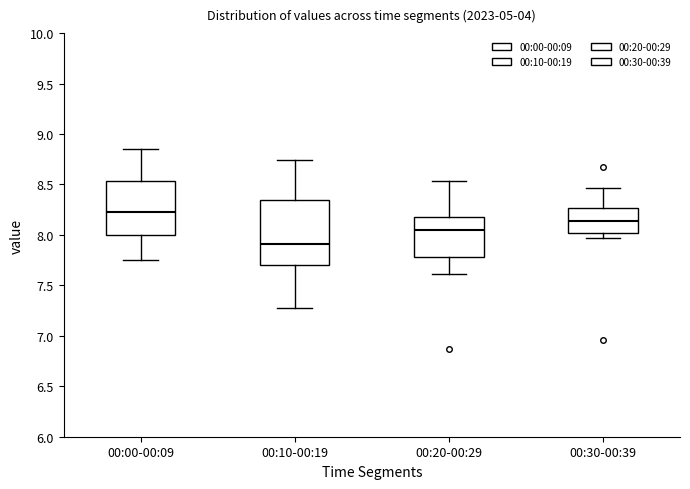

Reading left to right, transcribe this box plot: for each box, give where its median line is, the range the box spans, and where its two whiskers end, as read against the y-axis. The values are not printed on the chart, so give them approximately, as read against the axis.

00:00-00:09: median 8.25, box 8.00 to 8.55, whiskers 7.75 to 8.85
00:10-00:19: median 7.90, box 7.70 to 8.35, whiskers 7.30 to 8.75
00:20-00:29: median 8.05, box 7.80 to 8.20, whiskers 7.60 to 8.55
00:30-00:39: median 8.15, box 8.00 to 8.25, whiskers 7.95 to 8.45